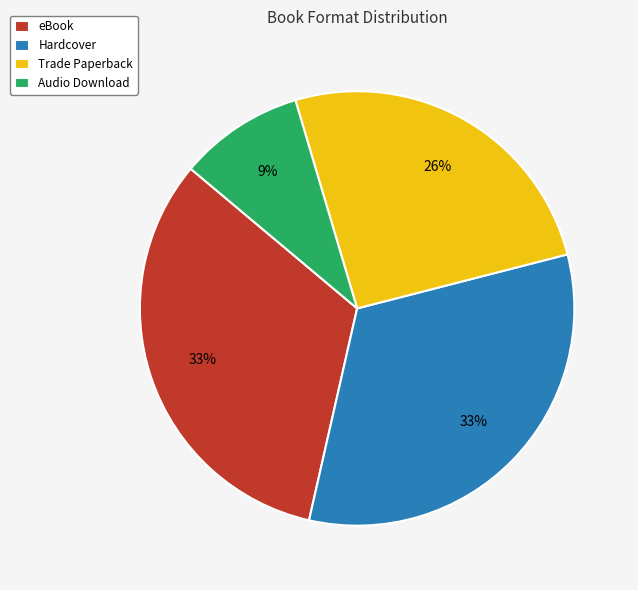

Which has a higher value, Trade Paperback or Hardcover?

Hardcover